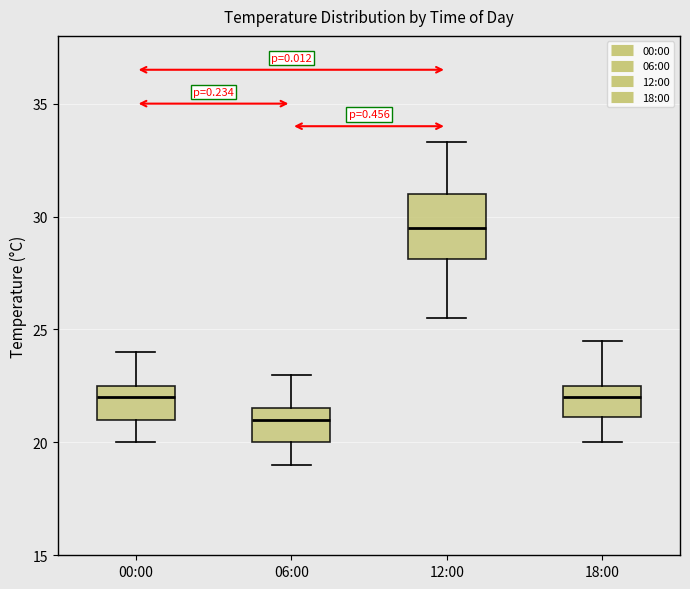

Reading left to right, read every box against the y-axis: the position of its median line, the range the box covers, and the ends of its whiskers. The values are not printed on the chart, so give them approximately, as read against the axis.

00:00: median 22.0, box 21.0 to 22.5, whiskers 20.0 to 24.0
06:00: median 21.0, box 20.0 to 21.5, whiskers 19.0 to 23.0
12:00: median 29.5, box 28.0 to 31.0, whiskers 25.5 to 33.5
18:00: median 22.0, box 21.0 to 22.5, whiskers 20.0 to 24.5